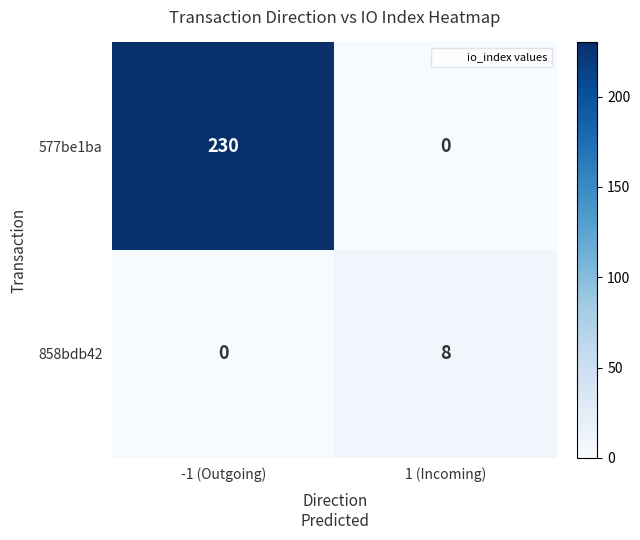

Reading left to right, extract all data points from this chart.

577be1ba: -1 (Outgoing)=230	1 (Incoming)=0
858bdb42: -1 (Outgoing)=0	1 (Incoming)=8